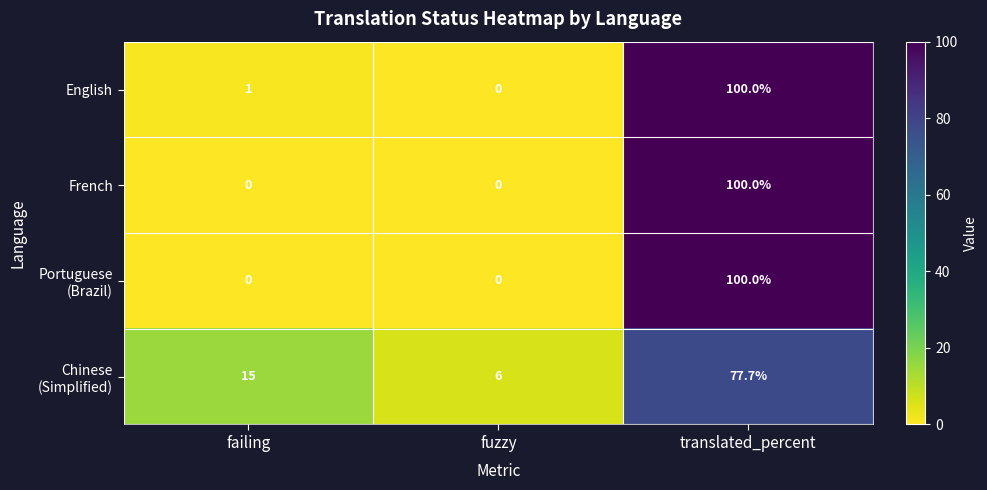

True or false: English has a value of 53.4 at fuzzy.

False